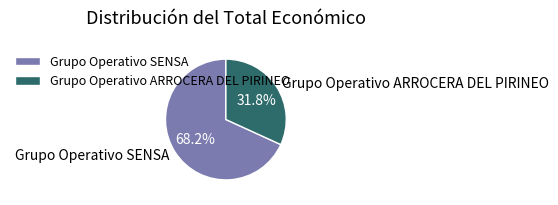

Which slice is the smallest?

Grupo Operativo ARROCERA DEL PIRINEO